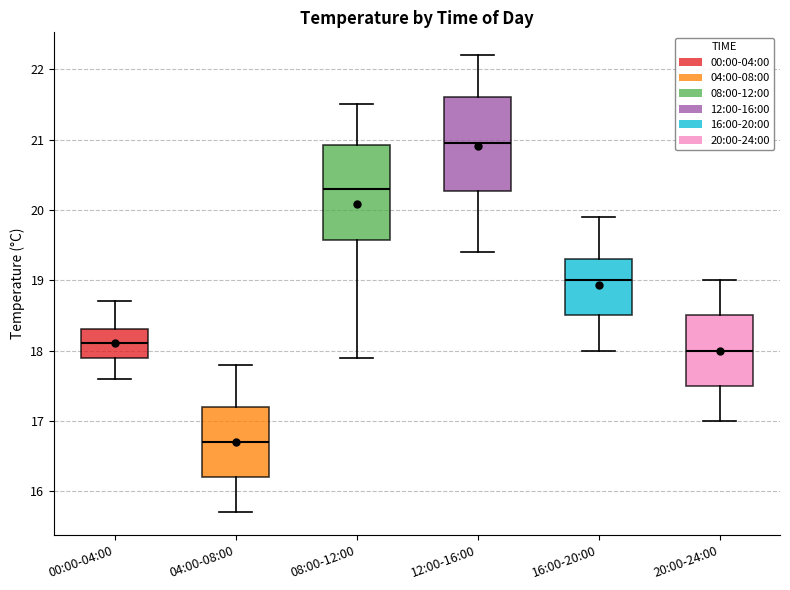

Which box's median line is the lowest?

04:00-08:00